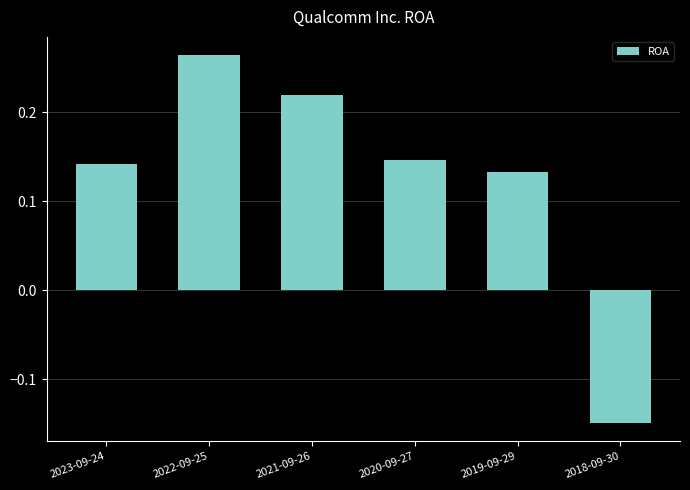

What is the label of the 1st bar from the left?

2023-09-24